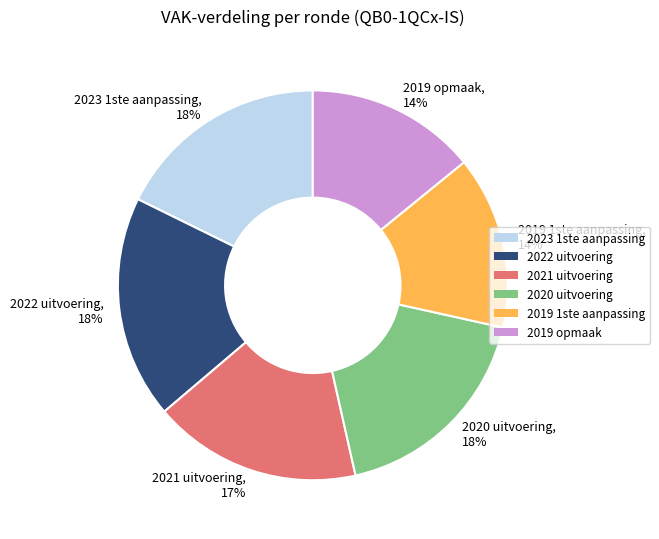

To the nearest percent, what is the combined percentage of 2019 opmaak and 2019 1ste aanpassing?

28%